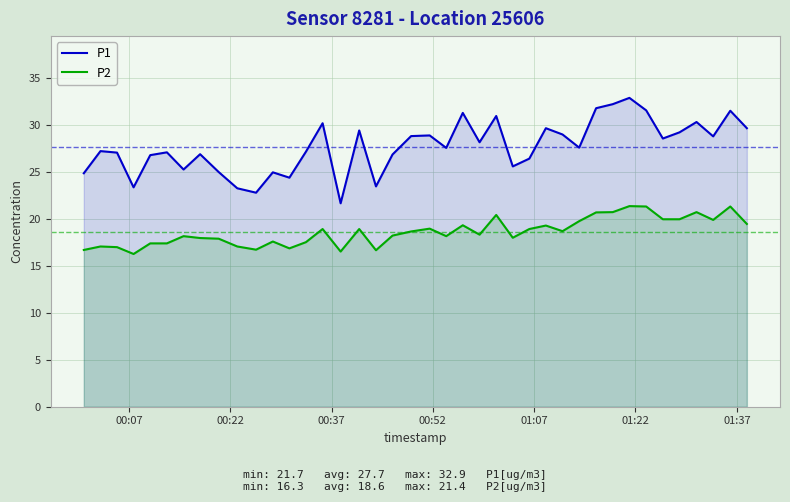

What is the greatest value displayed?

32.9